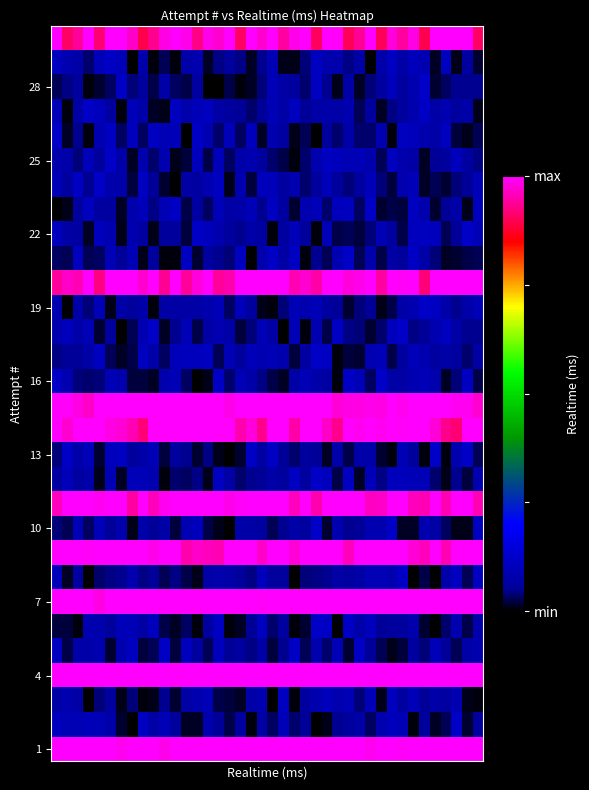

At which category is the sum across all series the highest?

33